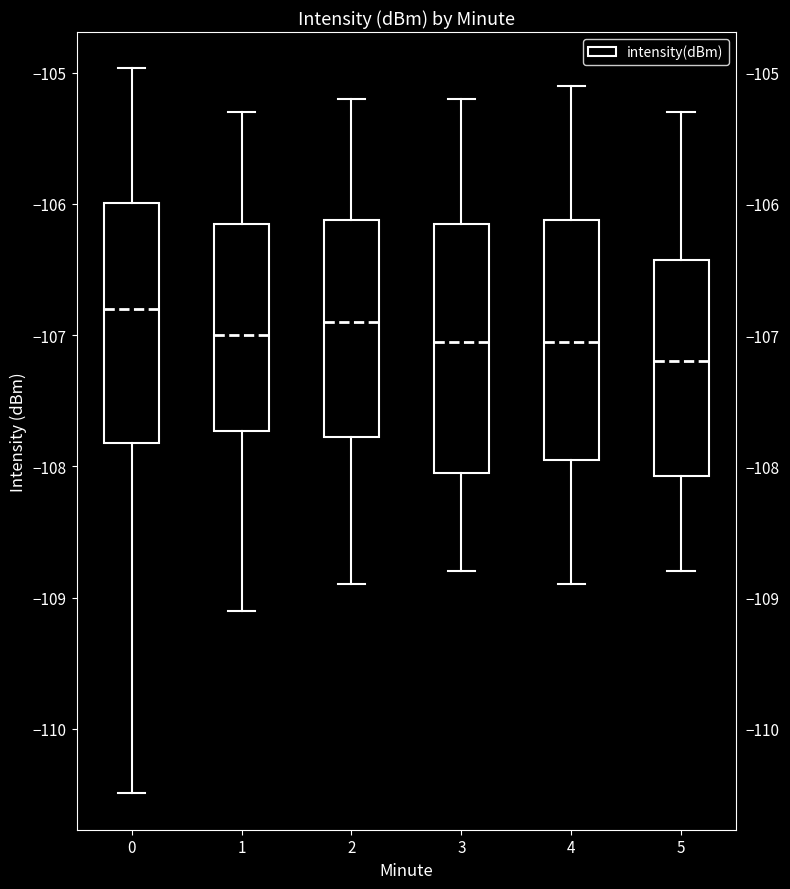

Reading left to right, transcribe this box plot: for each box, give where its median line is, the range the box spans, and where its two whiskers end, as read against the y-axis. The values are not printed on the chart, so give them approximately, as read against the axis.

0: median -106.8, box -107.8 to -106.0, whiskers -110.5 to -105.0
1: median -107.0, box -107.7 to -106.1, whiskers -109.1 to -105.3
2: median -106.9, box -107.8 to -106.1, whiskers -108.9 to -105.2
3: median -107.0, box -108.0 to -106.1, whiskers -108.8 to -105.2
4: median -107.0, box -107.9 to -106.1, whiskers -108.9 to -105.1
5: median -107.2, box -108.1 to -106.4, whiskers -108.8 to -105.3